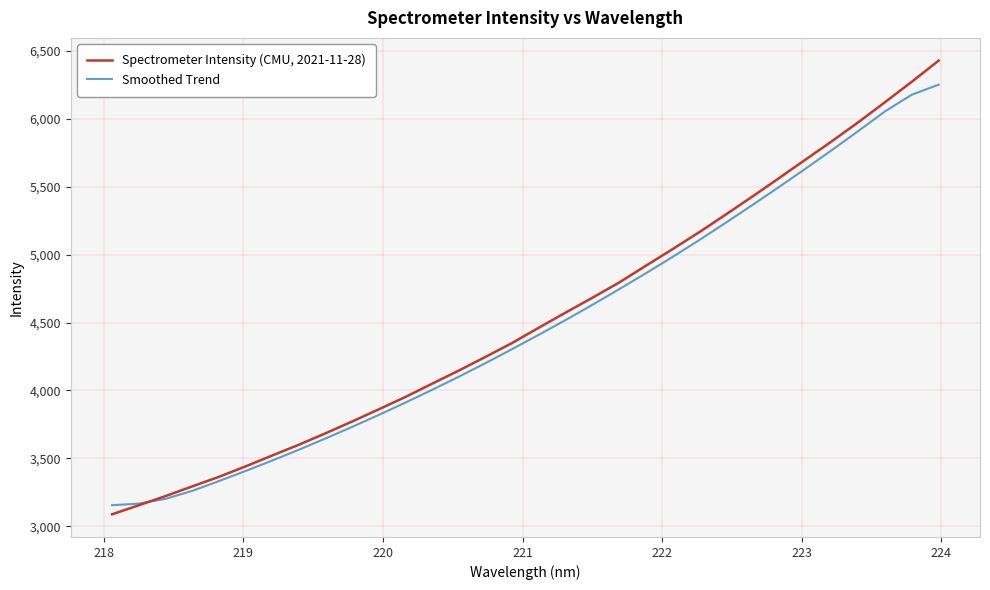

What is the sum of all Smoothed Trend values?

143458.8